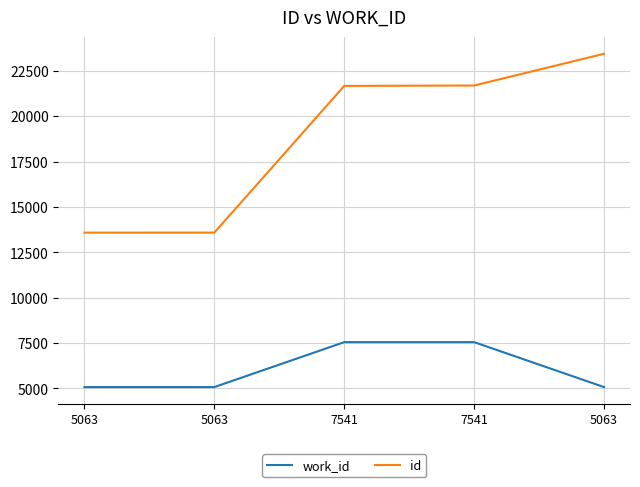

Is the value of work_id at 5063 greater than the value of id at 7541?

No